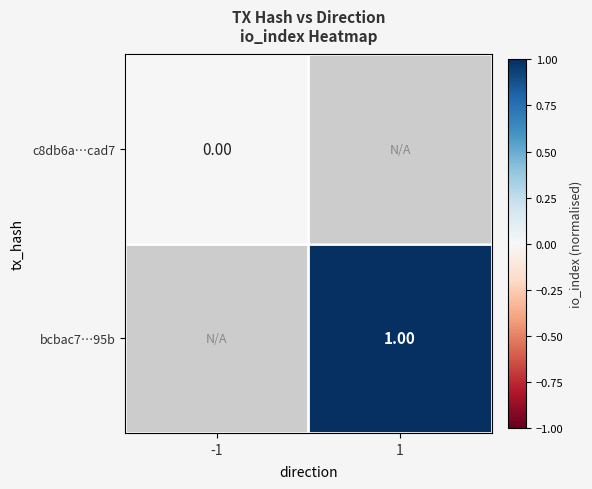

How many categories are shown in the chart?

2